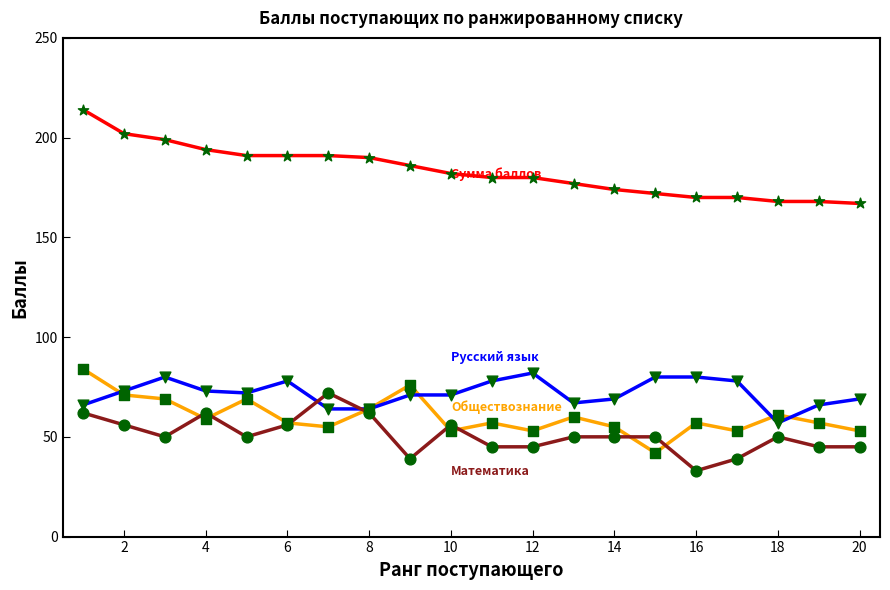

What is the maximum value shown in the chart?

214